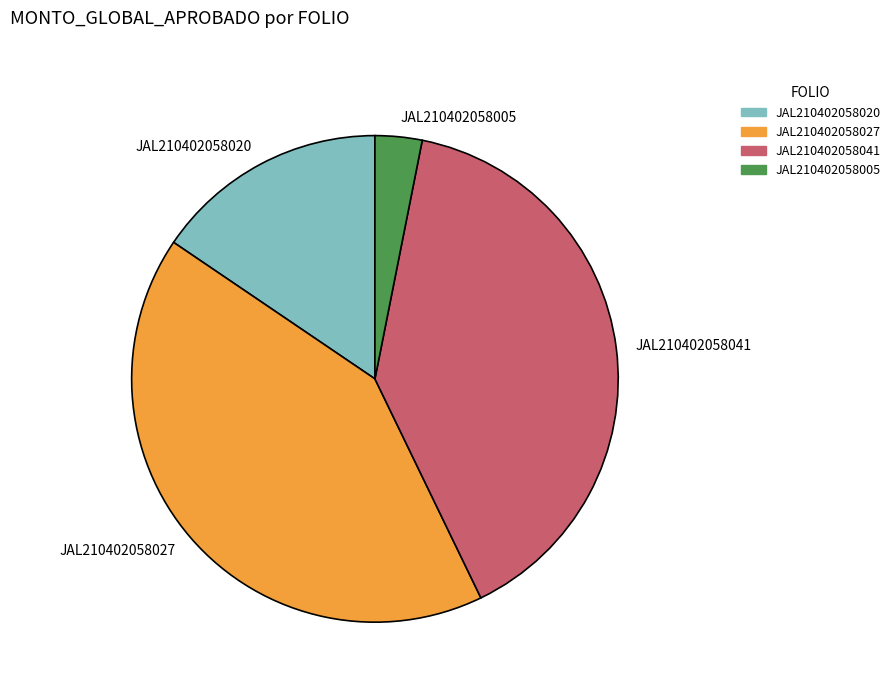

Rank the categories by value from highest to lowest.

JAL210402058027, JAL210402058041, JAL210402058020, JAL210402058005